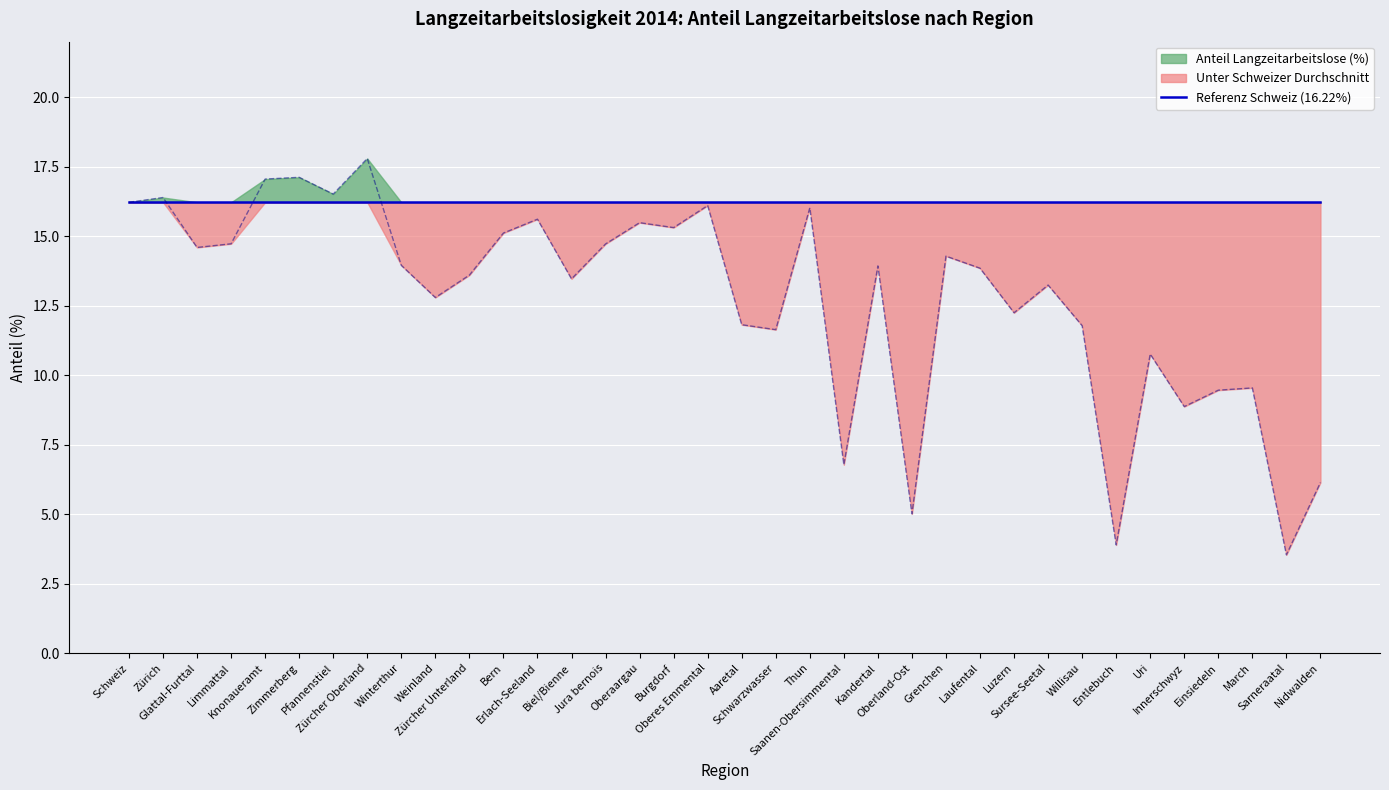

Reading left to right, what are all the values shown in this chart?

Schweiz=16.2	Zürich=16.4	Glattal-Furttal=14.6	Limmattal=14.7	Knonaueramt=17.1	Zimmerberg=17.1	Pfannenstiel=16.5	Zürcher Oberland=17.8	Winterthur=14.0	Weinland=12.8	Zürcher Unterland=13.6	Bern=15.1	Erlach-Seeland=15.6	Biel/Bienne=13.5	Jura bernois=14.7	Oberaargau=15.5	Burgdorf=15.3	Oberes Emmental=16.1	Aaretal=11.8	Schwarzwasser=11.6	Thun=16.0	Saanen-Obersimmental=6.8	Kandertal=13.9	Oberland-Ost=5.0	Grenchen=14.3	Laufental=13.8	Luzern=12.2	Sursee-Seetal=13.2	Willisau=11.8	Entlebuch=3.9	Uri=10.8	Innerschwyz=8.9	Einsiedeln=9.5	March=9.5	Sarneraatal=3.5	Nidwalden=6.1